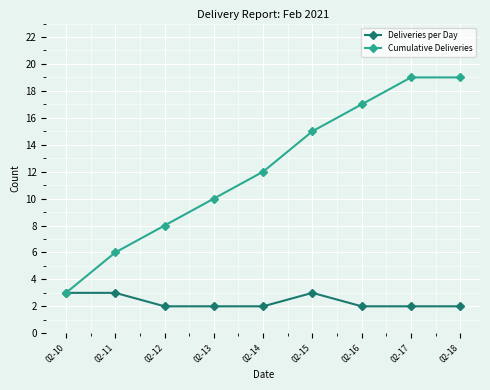

What is the minimum value shown in the chart?

2